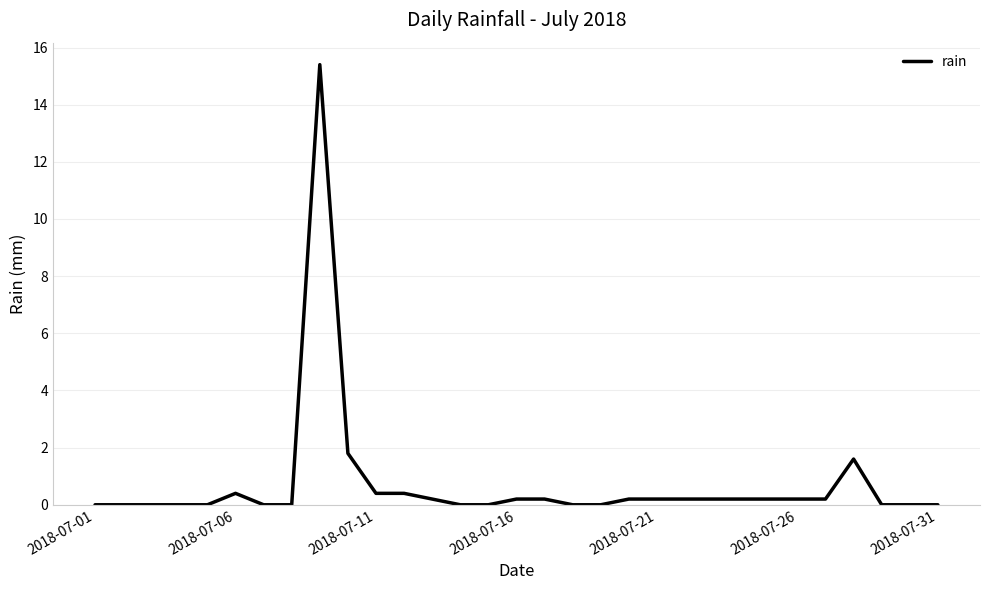

What is the greatest value displayed?

15.4